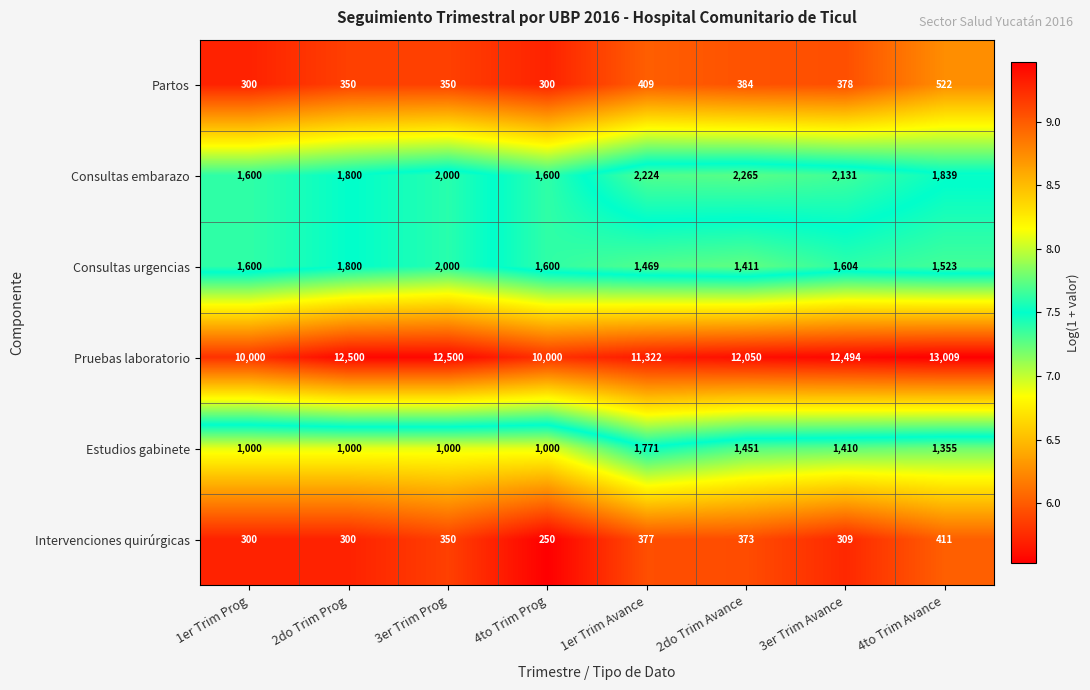

What is the difference between the second highest and minimum values in the Consultas embarazo series?

624